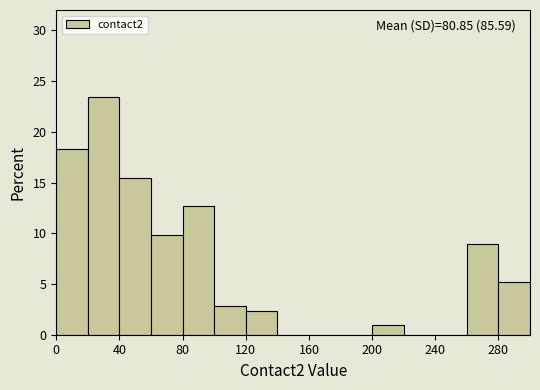

Over which range of the x-axis is the bar tallest?

20 to 40